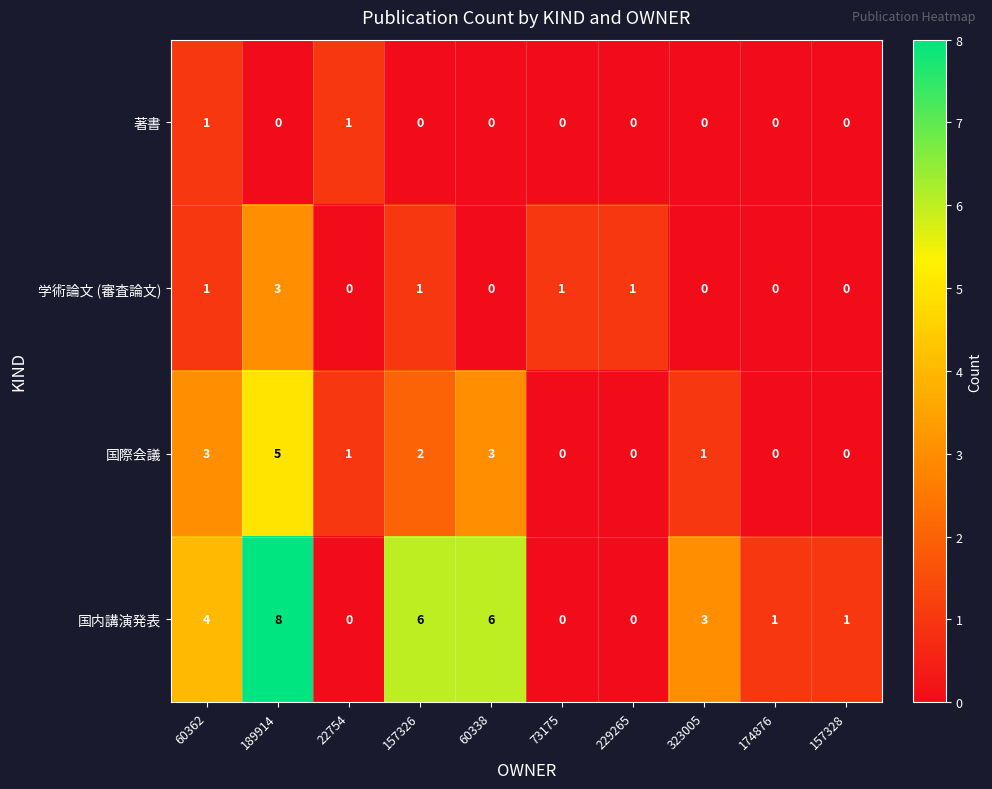

The 学術論文 (審査論文) series shows -1 at 157328. True or false?

False